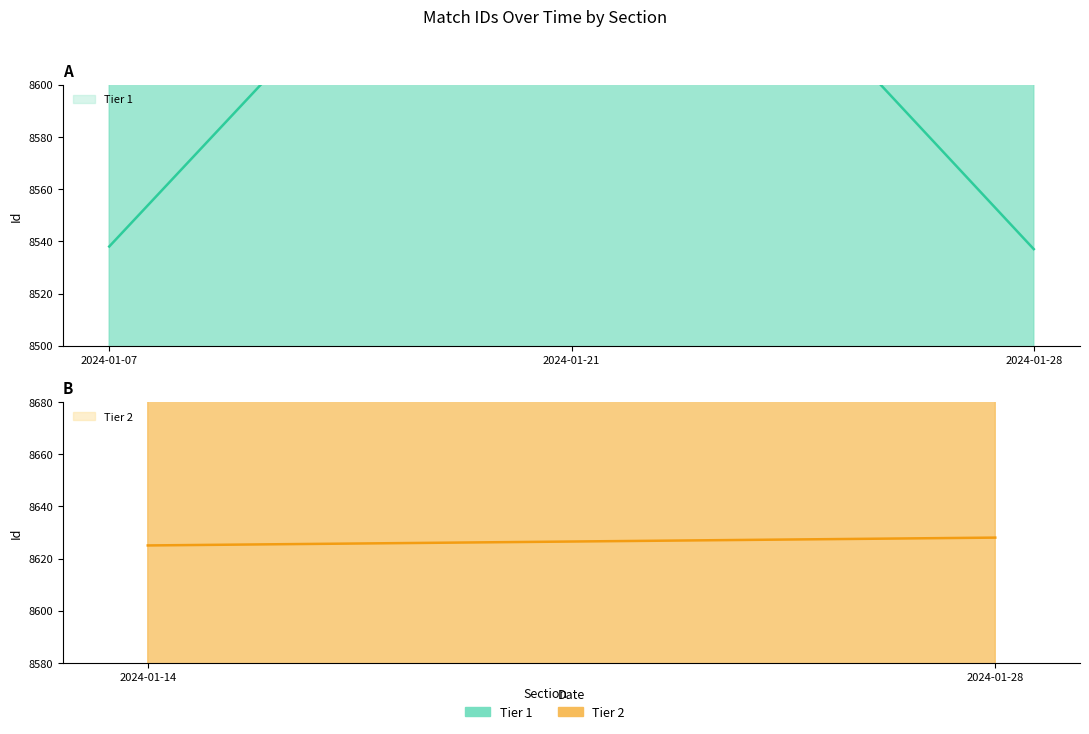

How many values are below 8538?

1